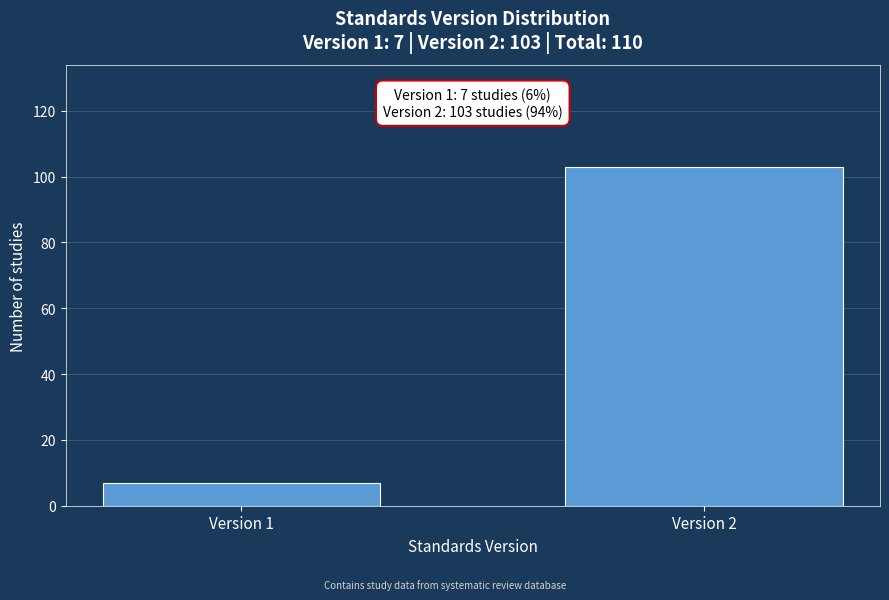

Reading left to right, transcribe all the data shown in this chart.

Version 1=7	Version 2=103